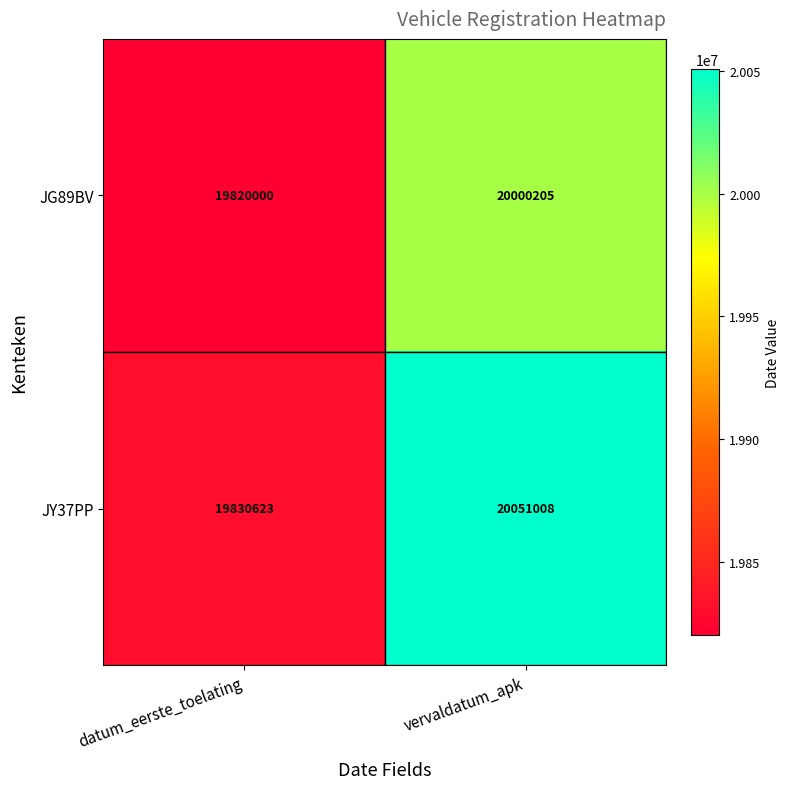

Which series has the widest spread of values?

JY37PP